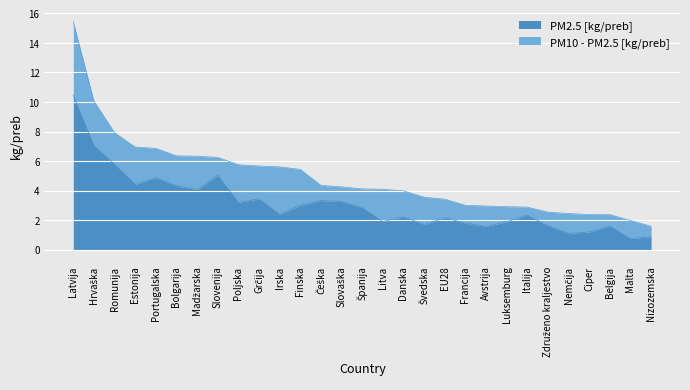

Reading right to left, what are all the values shown in this chart?

Nizozemska=0.9	Malta=0.7	Belgija=1.6	Ciper=1.2	Nemčija=1.1	Združeno kraljestvo=1.6	Italija=2.3	Luksemburg=1.9	Avstrija=1.6	Francija=1.8	EU28=2.2	Švedska=1.7	Danska=2.2	Litva=1.9	Španija=2.8	Slovaška=3.3	Češka=3.3	Finska=3.0	Irska=2.4	Grčija=3.4	Poljska=3.2	Slovenija=5.0	Madžarska=4.1	Bolgarija=4.3	Portugalska=4.9	Estonija=4.4	Romunija=5.8	Hrvaška=7.0	Latvija=10.5